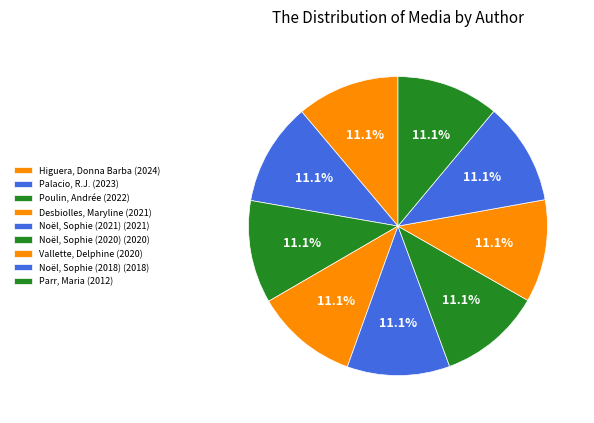

Count the number of slices in the pie.

9